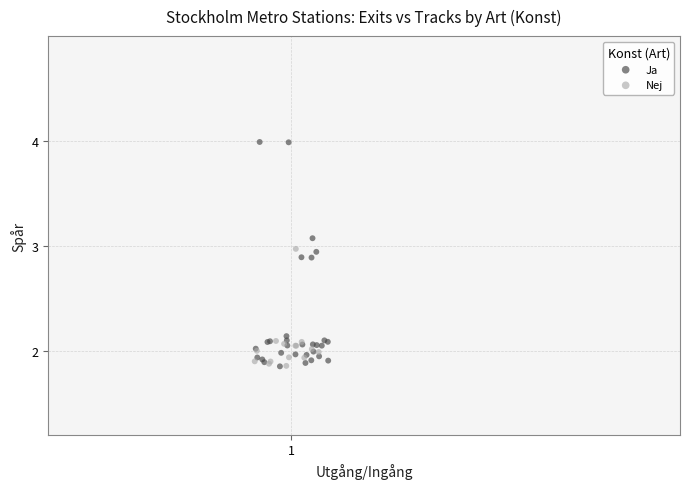

Which series reaches the maximum Y coordinate?

Ja